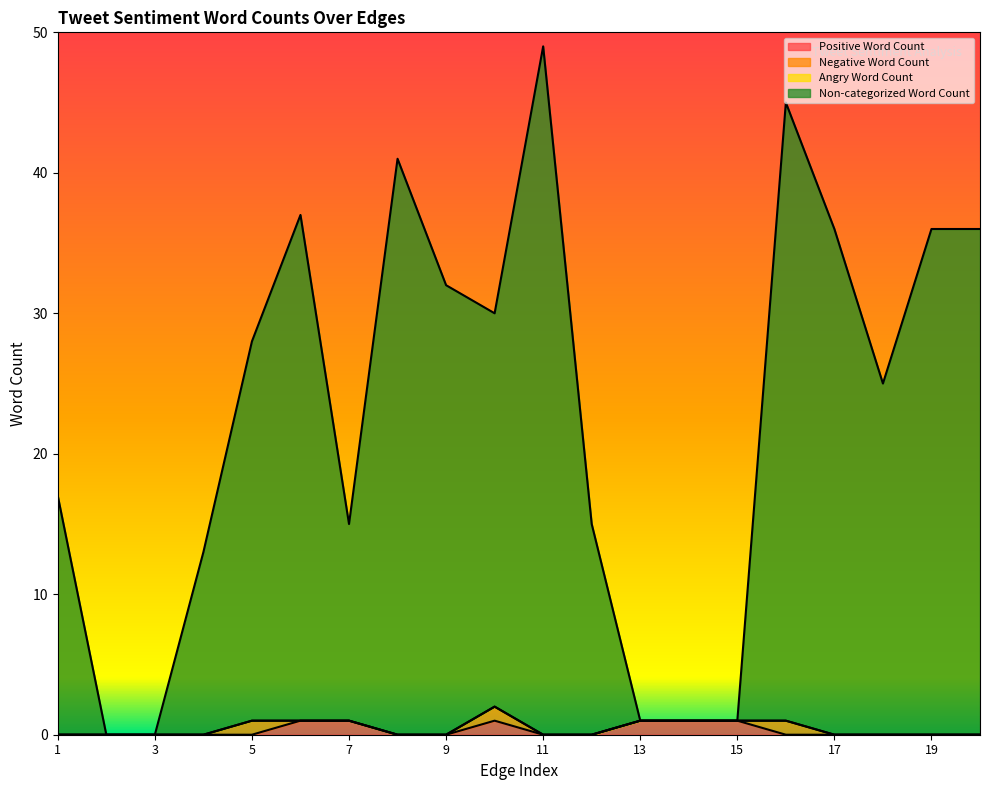

In Positive Word Count, how many points are higher than both neighbors (excluding endpoints)?

1